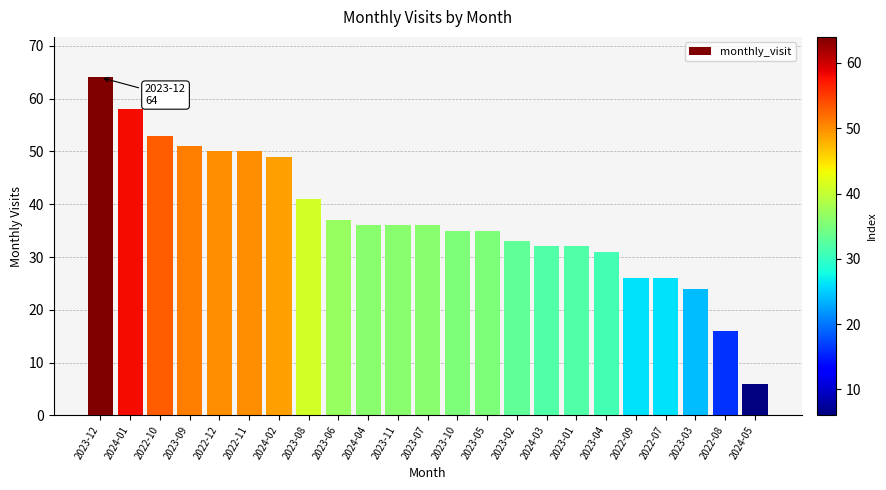

Between 2023-02 and 2022-10, which is larger?

2022-10